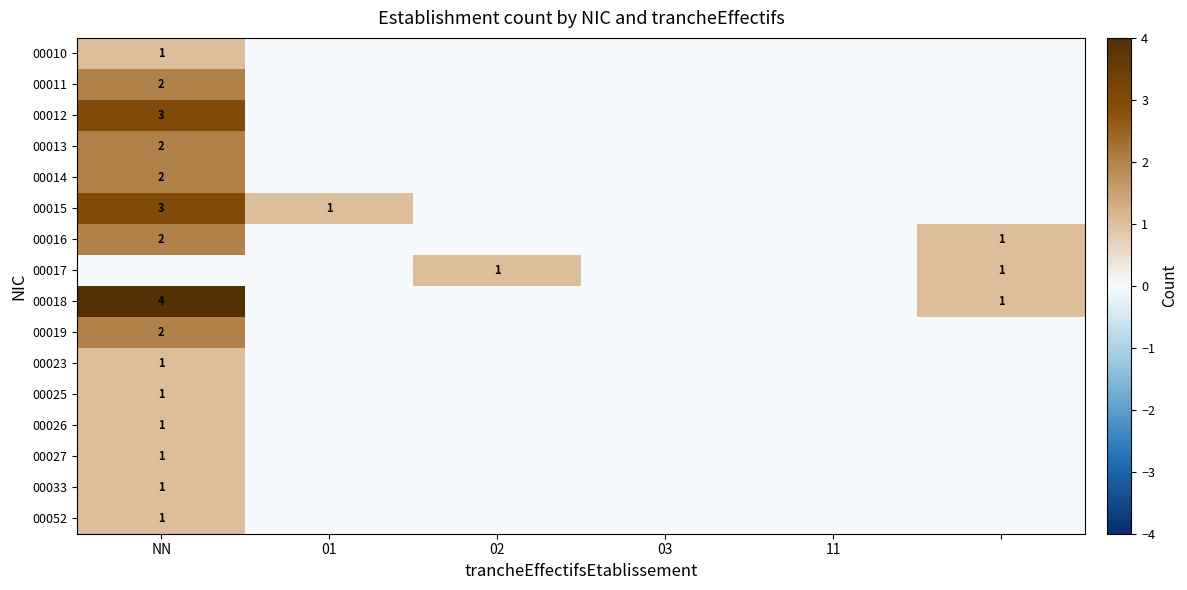

The value of 00019 at NN is 3. True or false?

False